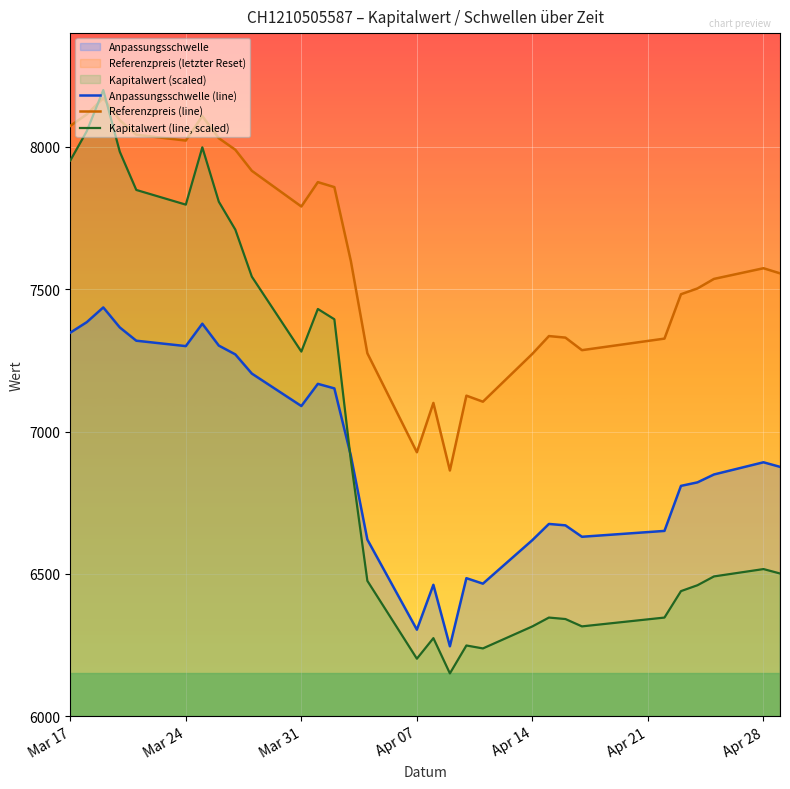

True or false: Kapitalwert (line, scaled) and Referenzpreis (line) intersect in this chart.

True